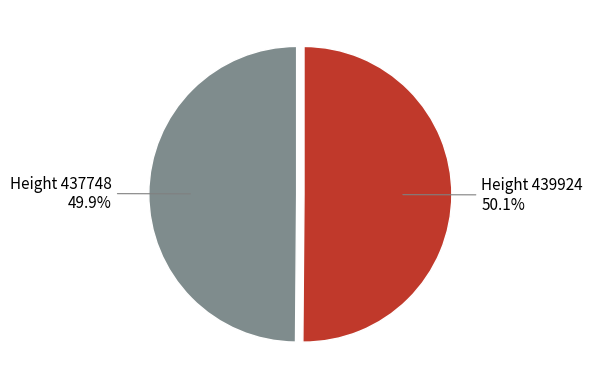

What is the ratio of the value at Height 439924 to the value at Height 437748?

1.0